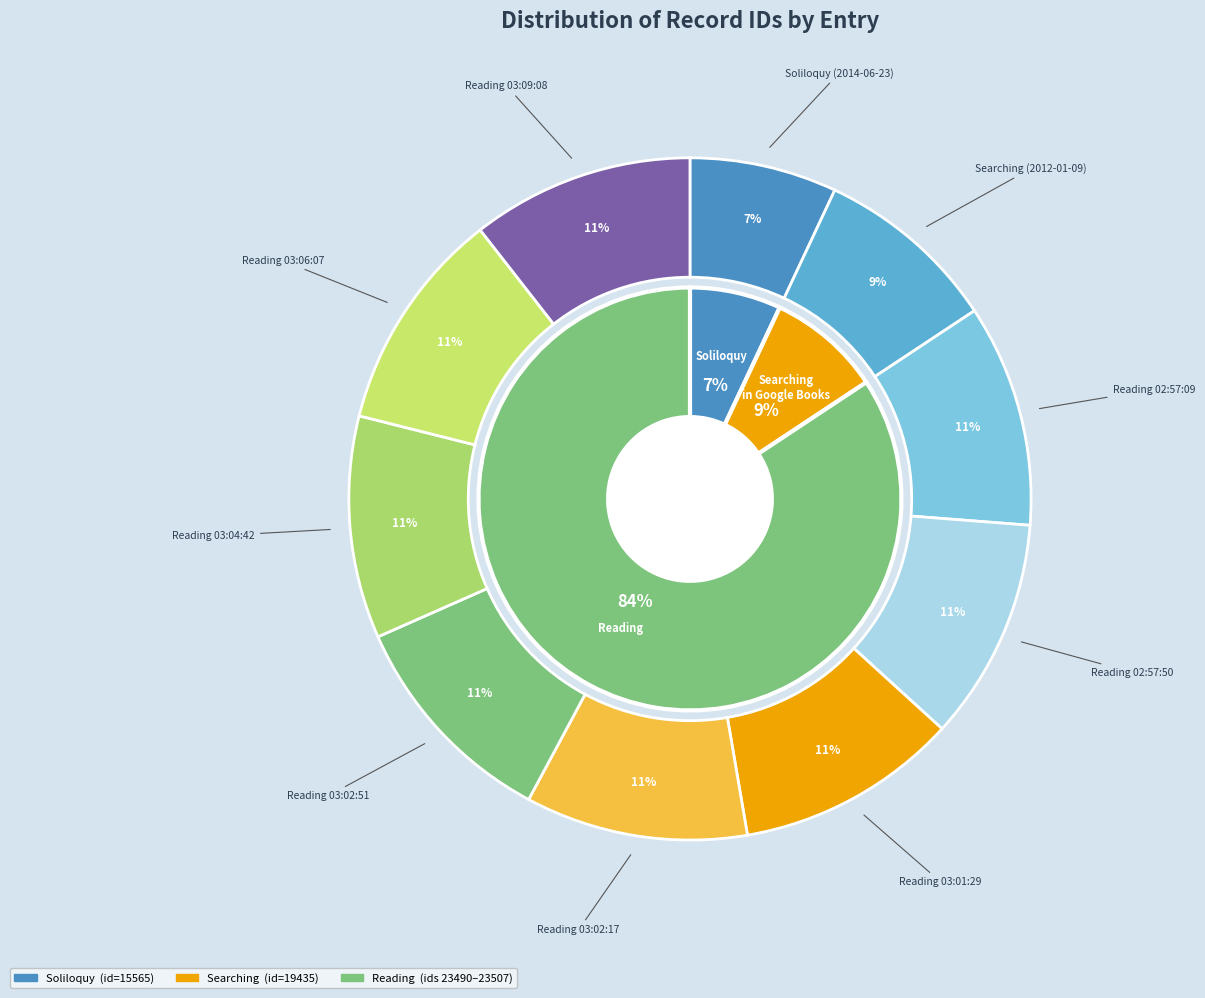

Rank the categories by value from lowest to highest.

Soliloquy (2014-06-23), Searching (2012-01-09), Reading (2014-03-06 02:57:09), Reading (2014-03-06 02:57:50), Reading (2014-03-06 03:01:29), Reading (2014-03-06 03:02:17), Reading (2014-03-06 03:02:51), Reading (2014-03-06 03:04:42), Reading (2014-03-06 03:06:07), Reading (2014-03-06 03:09:08)